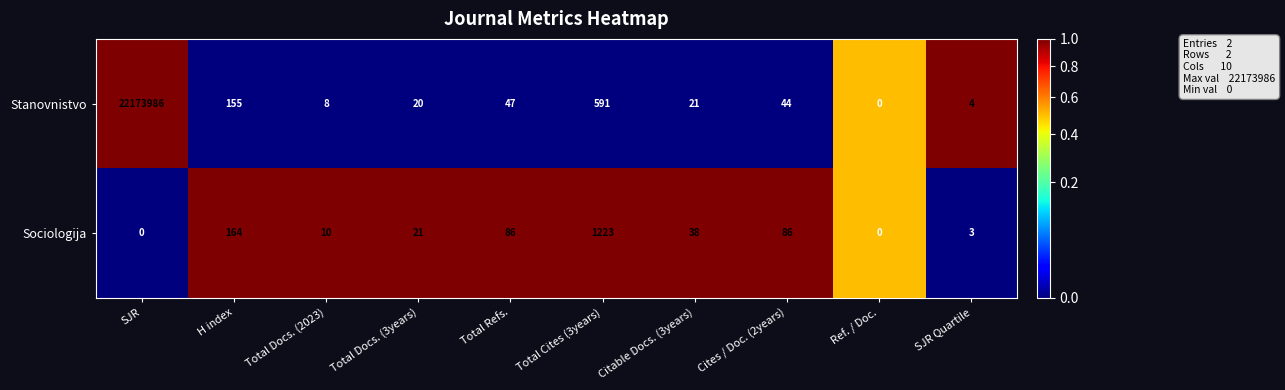

Is it true that Sociologija equals 9 at Total Docs. (3years)?

False